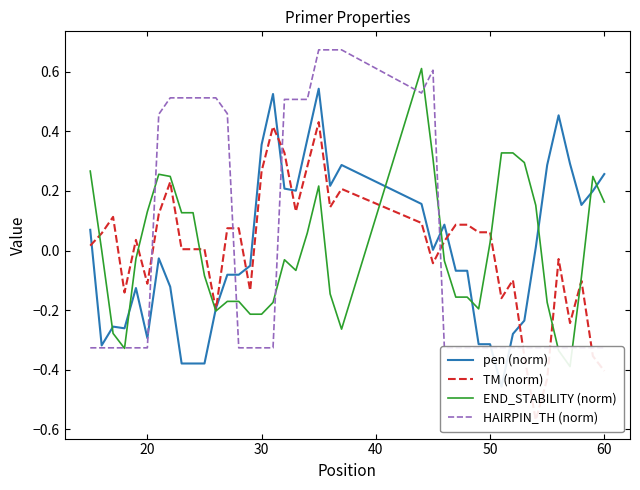

At how many categories does at least one series exceed 0?

38